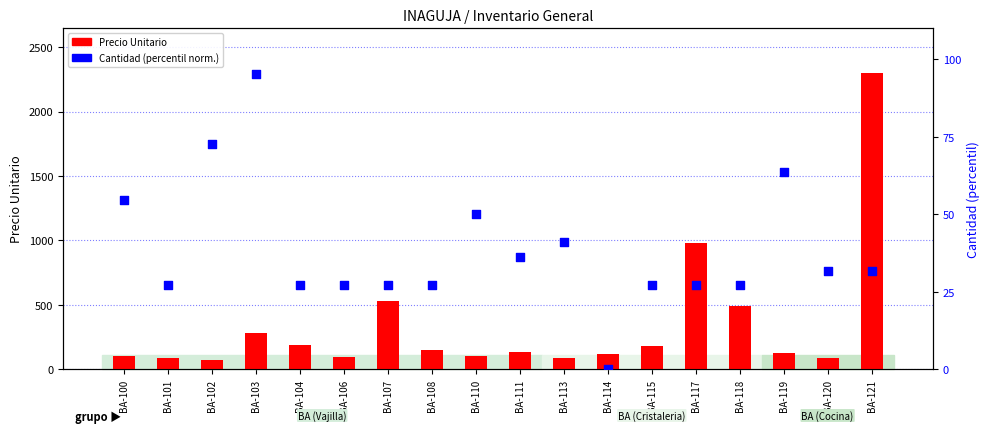

Which series has the largest total across all categories?

Precio Unitario